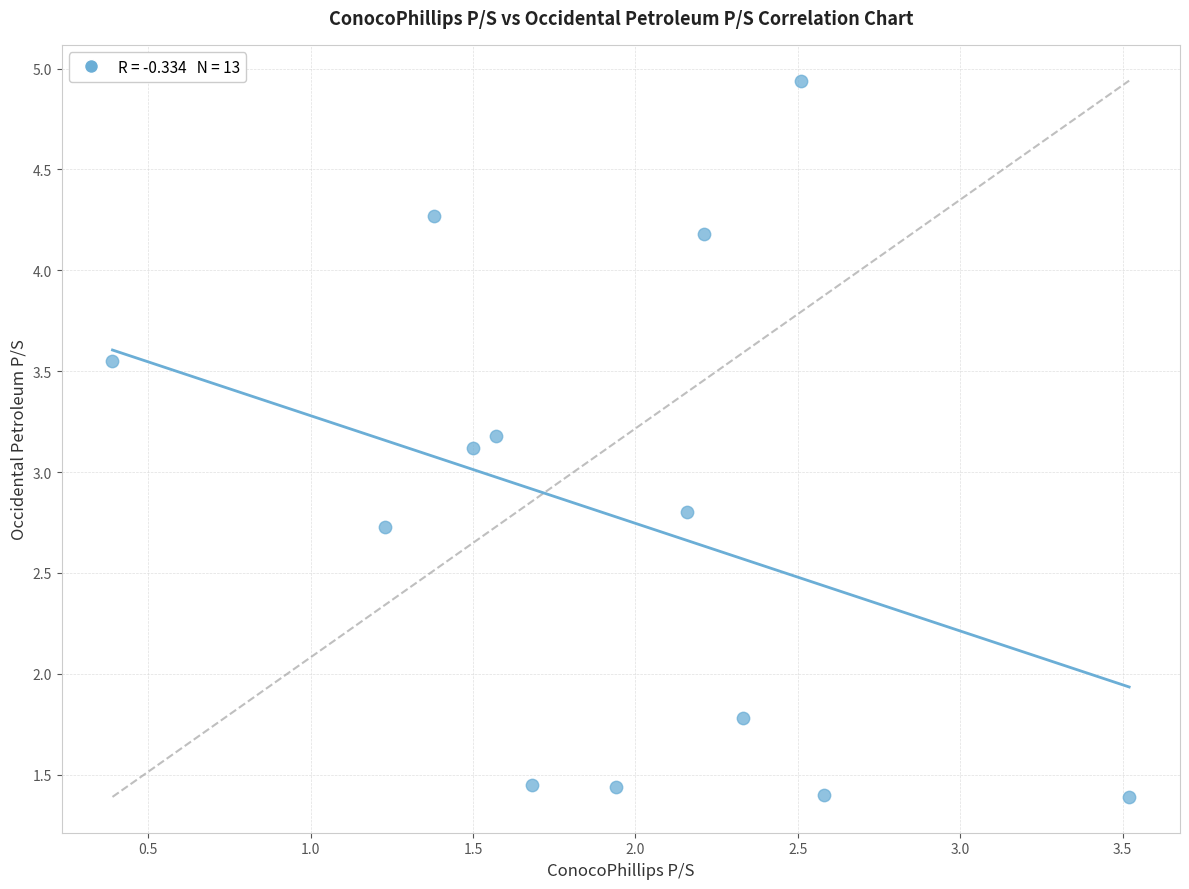

What is the range of X values (max minus min)?

3.1